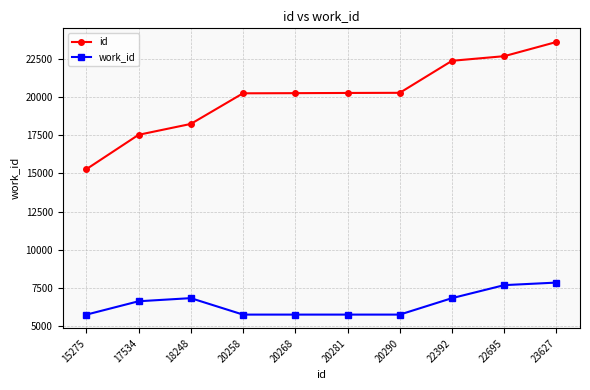

What is the spread (max minus min) of values at 20281?

14545